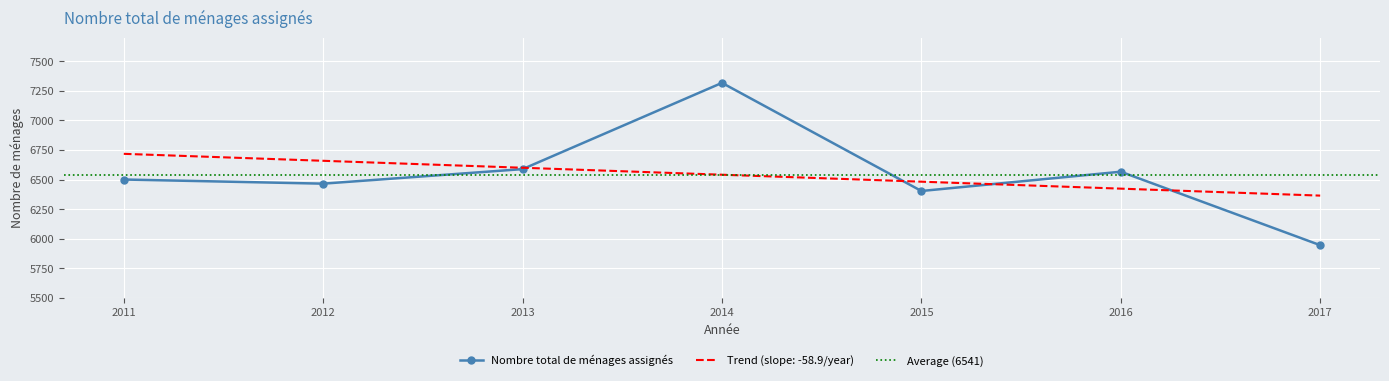

What is the change in value from 2012 to 2017?

-520